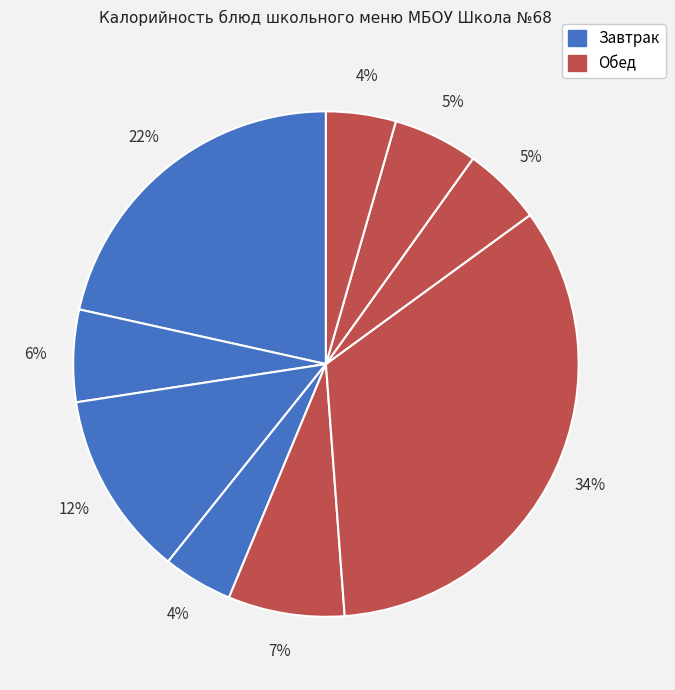

Is there a majority slice in this chart?

No